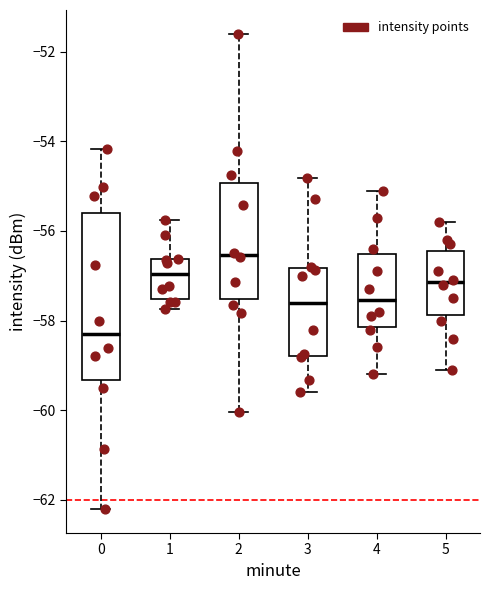

Reading left to right, read every box against the y-axis: the position of its median line, the range the box covers, and the ends of its whiskers. The values are not printed on the chart, so give them approximately, as read against the axis.

0: median -58.4, box -59.4 to -55.6, whiskers -62.2 to -54.2
1: median -57.0, box -57.6 to -56.6, whiskers -57.8 to -55.8
2: median -56.6, box -57.6 to -55.0, whiskers -60.0 to -51.6
3: median -57.6, box -58.8 to -56.8, whiskers -59.6 to -54.8
4: median -57.6, box -58.2 to -56.6, whiskers -59.2 to -55.0
5: median -57.2, box -57.8 to -56.4, whiskers -59.0 to -55.8